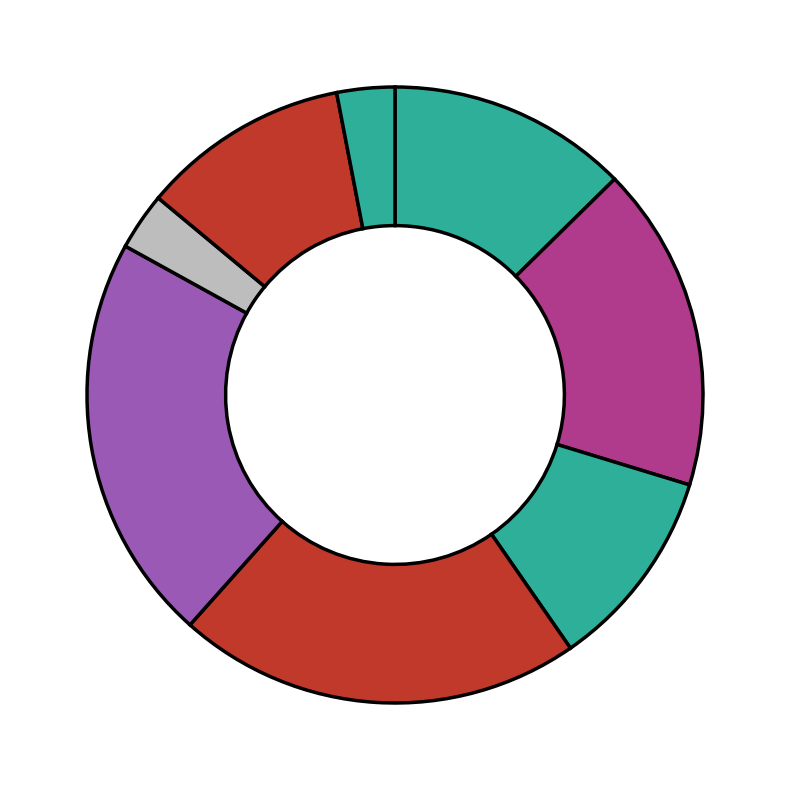

Count the number of slices in the pie.

8